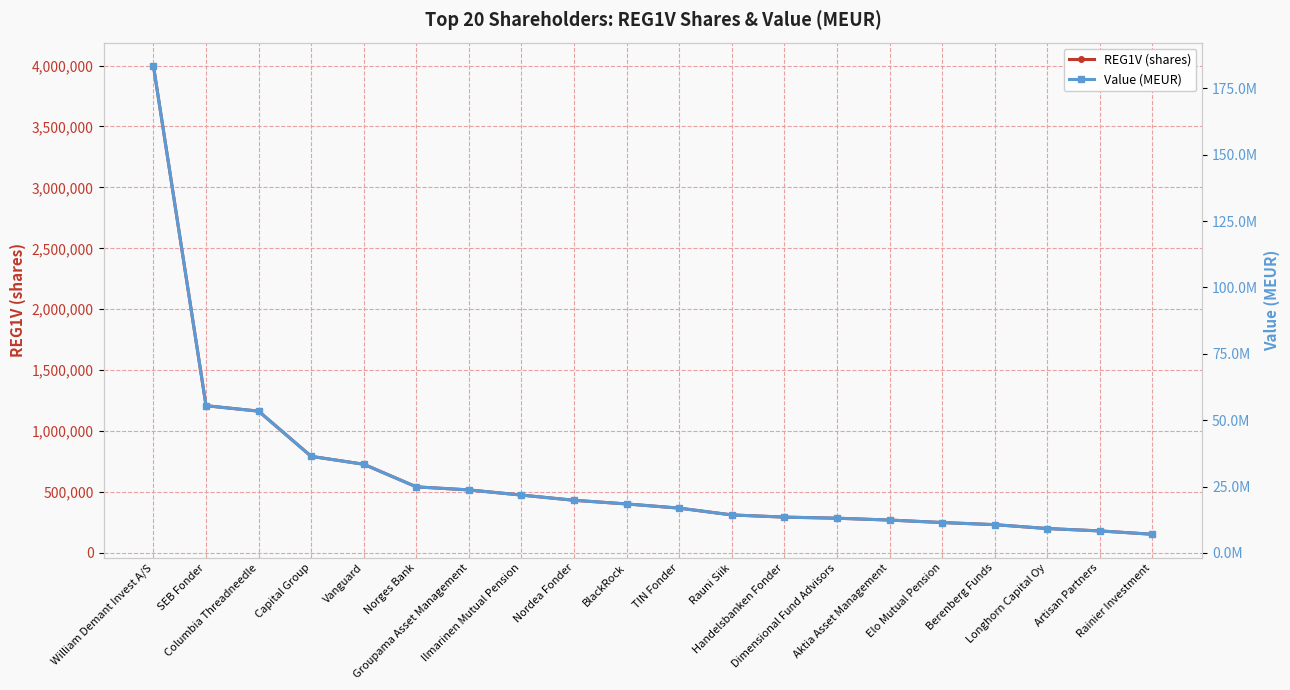

Rank the categories by Value (MEUR) value from lowest to highest.

Rainier Investment, Artisan Partners, Longhorn Capital Oy, Berenberg Funds, Elo Mutual Pension, Aktia Asset Management, Dimensional Fund Advisors, Handelsbanken Fonder, Rauni Siik, TIN Fonder, BlackRock, Nordea Fonder, Ilmarinen Mutual Pension, Groupama Asset Management, Norges Bank, Vanguard, Capital Group, Columbia Threadneedle, SEB Fonder, William Demant Invest A/S